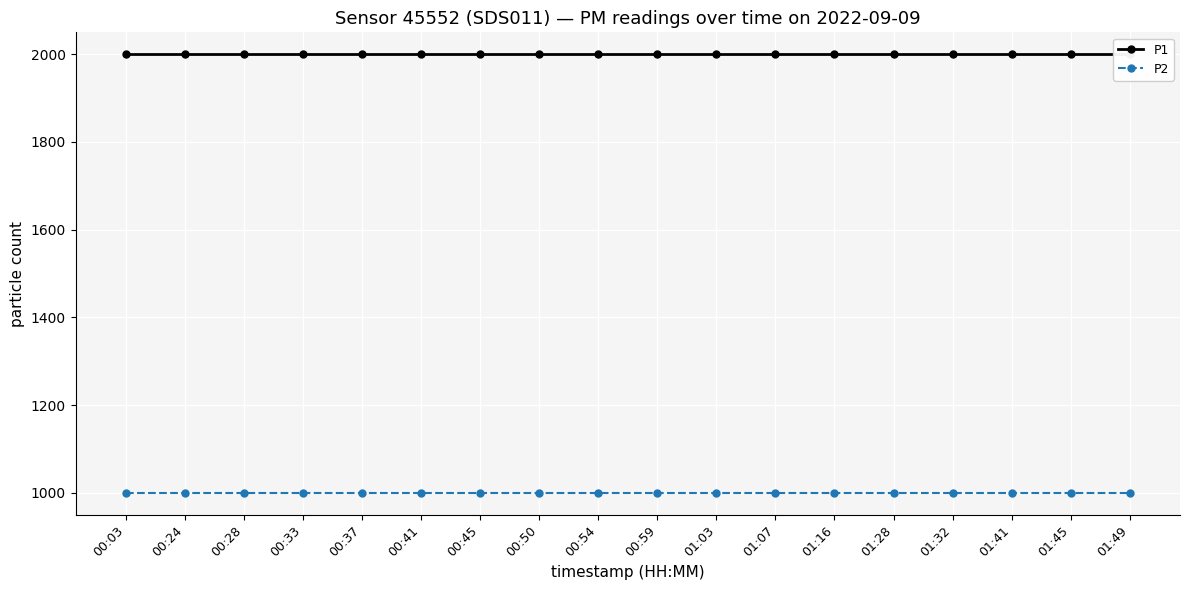

The value of P1 at 01:03 is 1999.9. True or false?

True